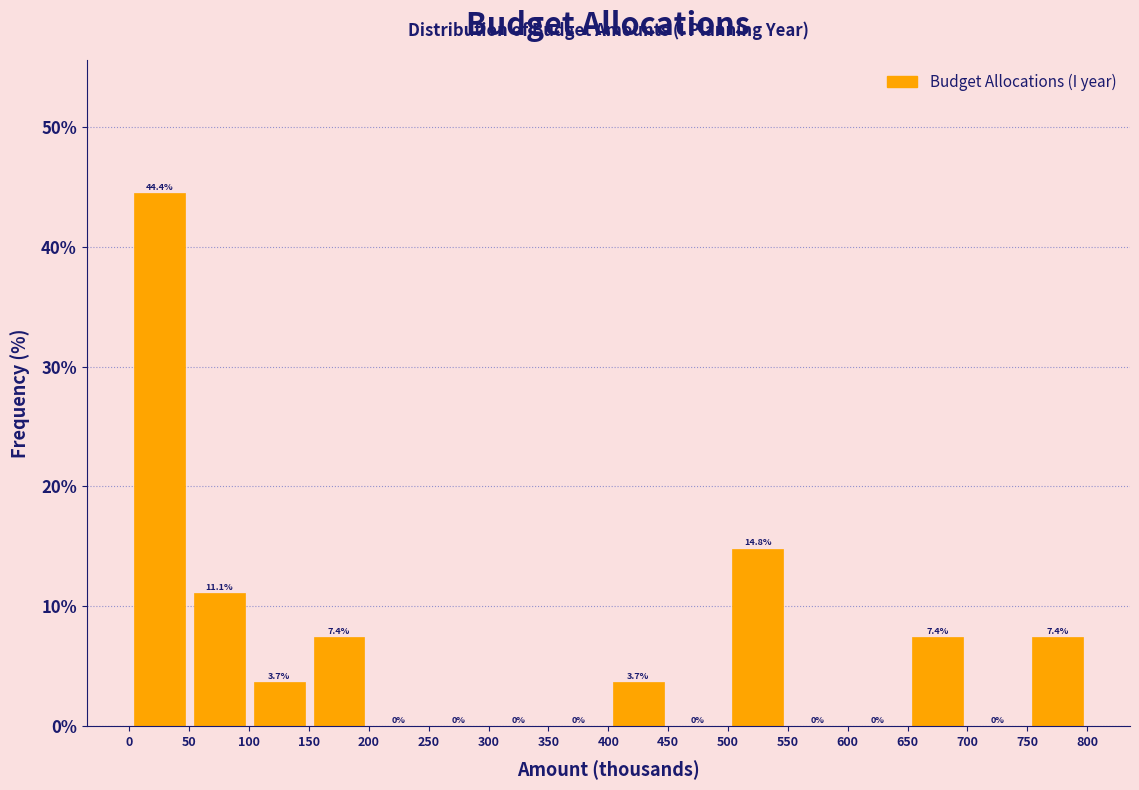

Which range on the x-axis has the tallest bar?

0 to 50